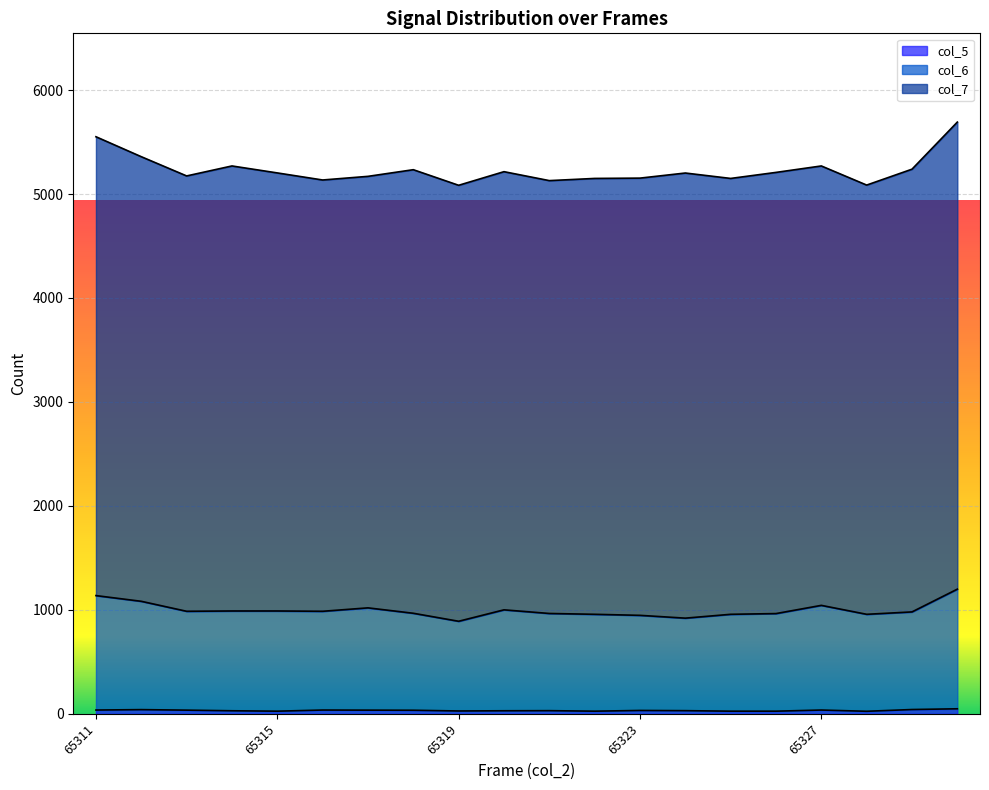

Rank the categories by col_5 value from lowest to highest.

65328, 65315, 65322, 65325, 65326, 65319, 65314, 65320, 65321, 65324, 65323, 65318, 65313, 65317, 65311, 65316, 65327, 65312, 65329, 65330